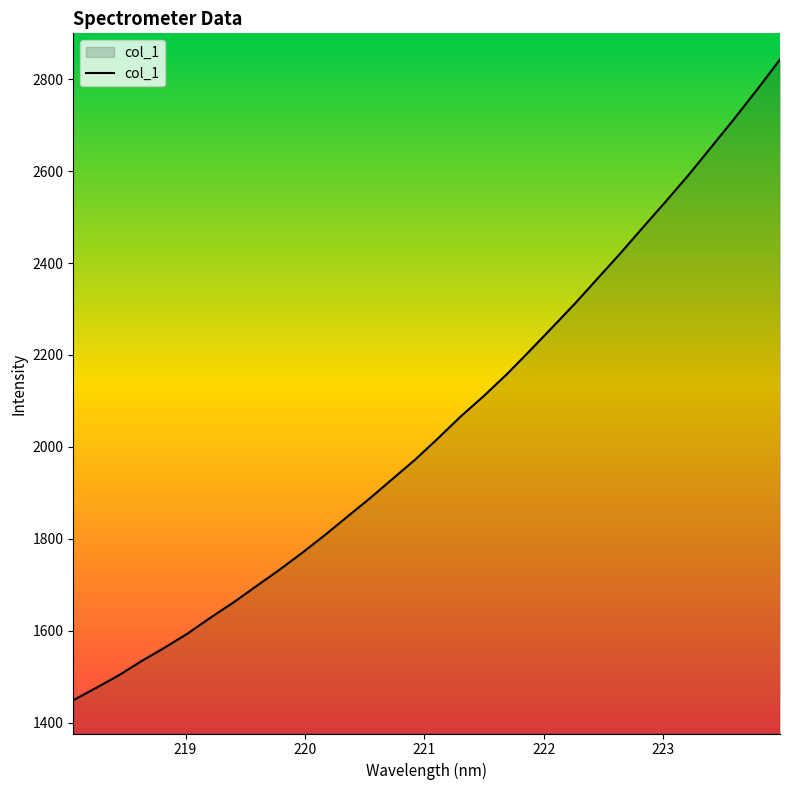

What is the smallest value displayed?

1448.5